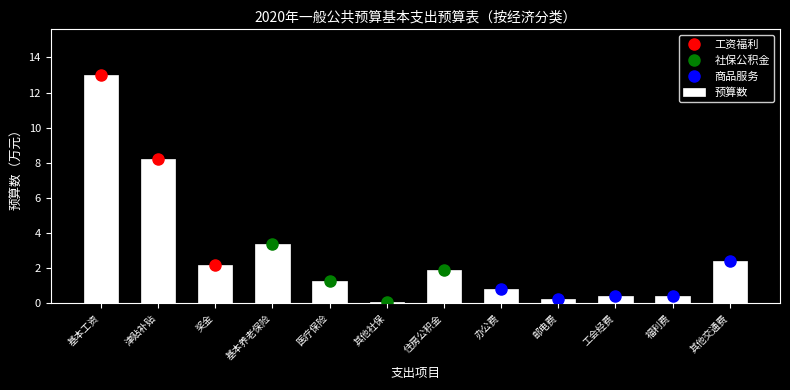

Reading right to left, list all the values displayed in this chart.

2.4	0.4	0.4	0.2	0.8	1.9	0.1	1.3	3.4	2.2	8.2	13.0